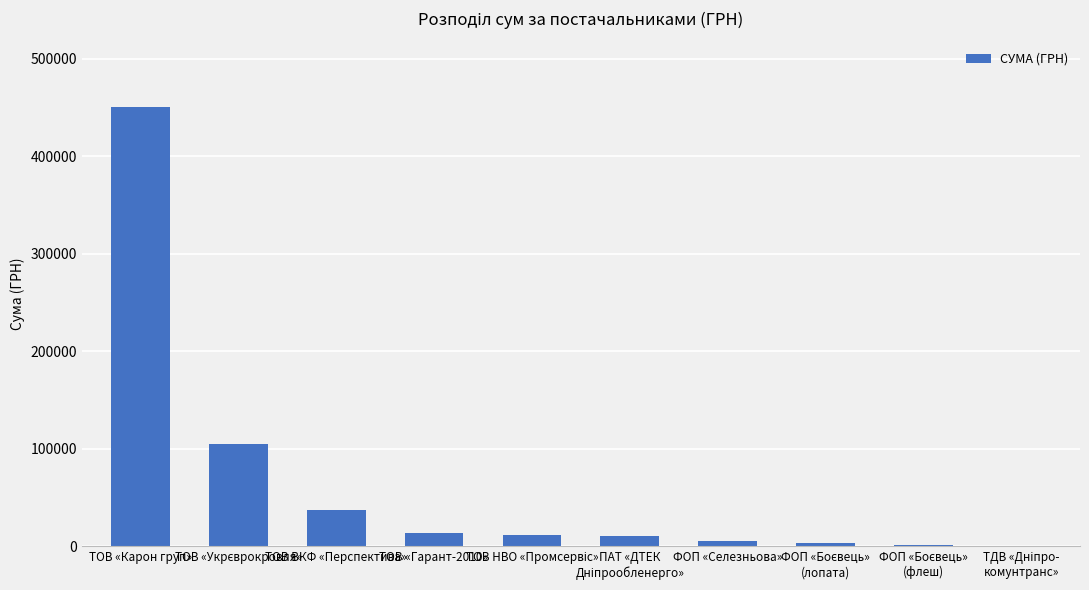

What is the sum of all values?

637836.2